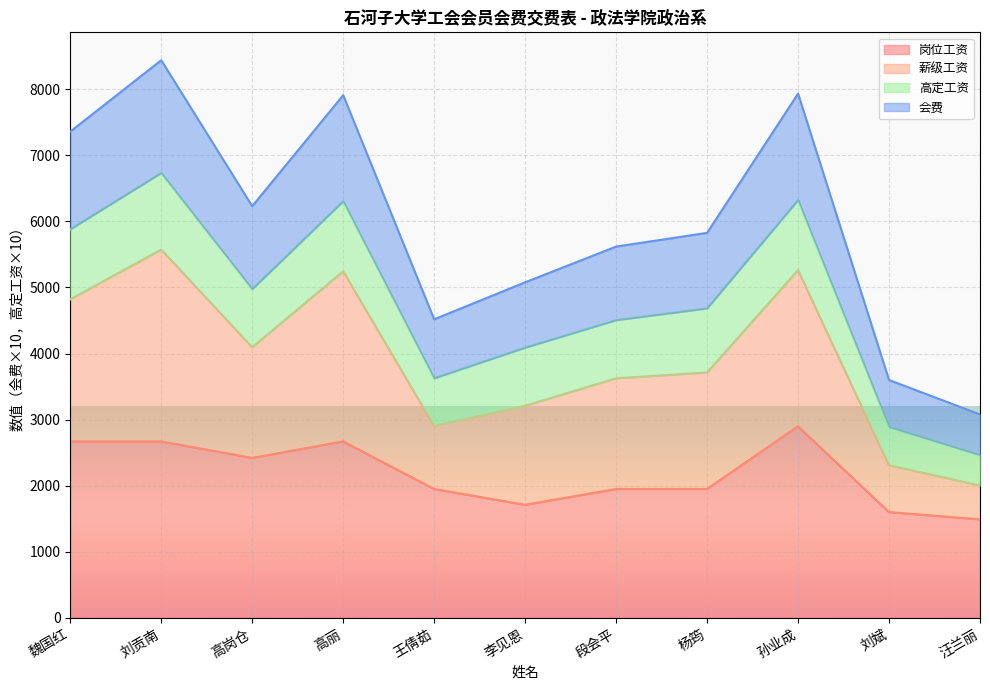

What is the total value across all series at 高岗仓?

6229.9